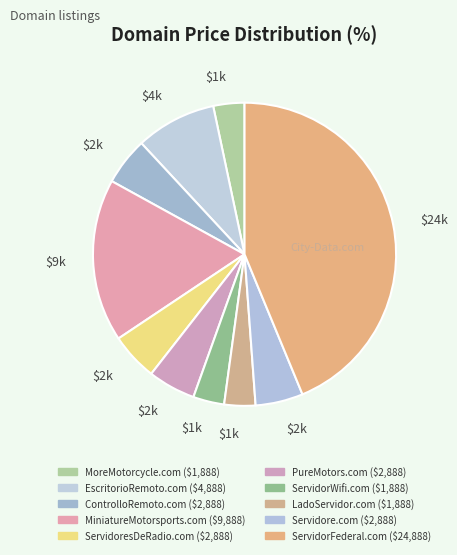

Rank the categories by value from lowest to highest.

MoreMotorcycle.com, ServidorWifi.com, LadoServidor.com, ControlloRemoto.com, ServidoresDeRadio.com, PureMotors.com, Servidore.com, EscritorioRemoto.com, MiniatureMotorsports.com, ServidorFederal.com